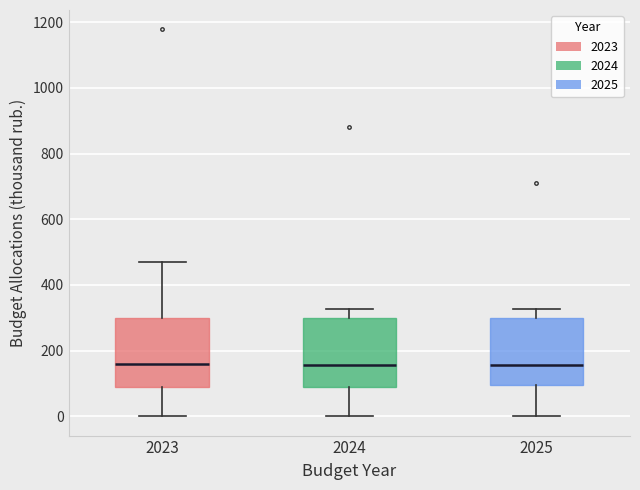

Reading left to right, read every box against the y-axis: the position of its median line, the range the box covers, and the ends of its whiskers. The values are not printed on the chart, so give them approximately, as read against the axis.

2023: median 160, box 100 to 300, whiskers 0 to 460
2024: median 160, box 80 to 300, whiskers 0 to 320
2025: median 160, box 100 to 300, whiskers 0 to 320